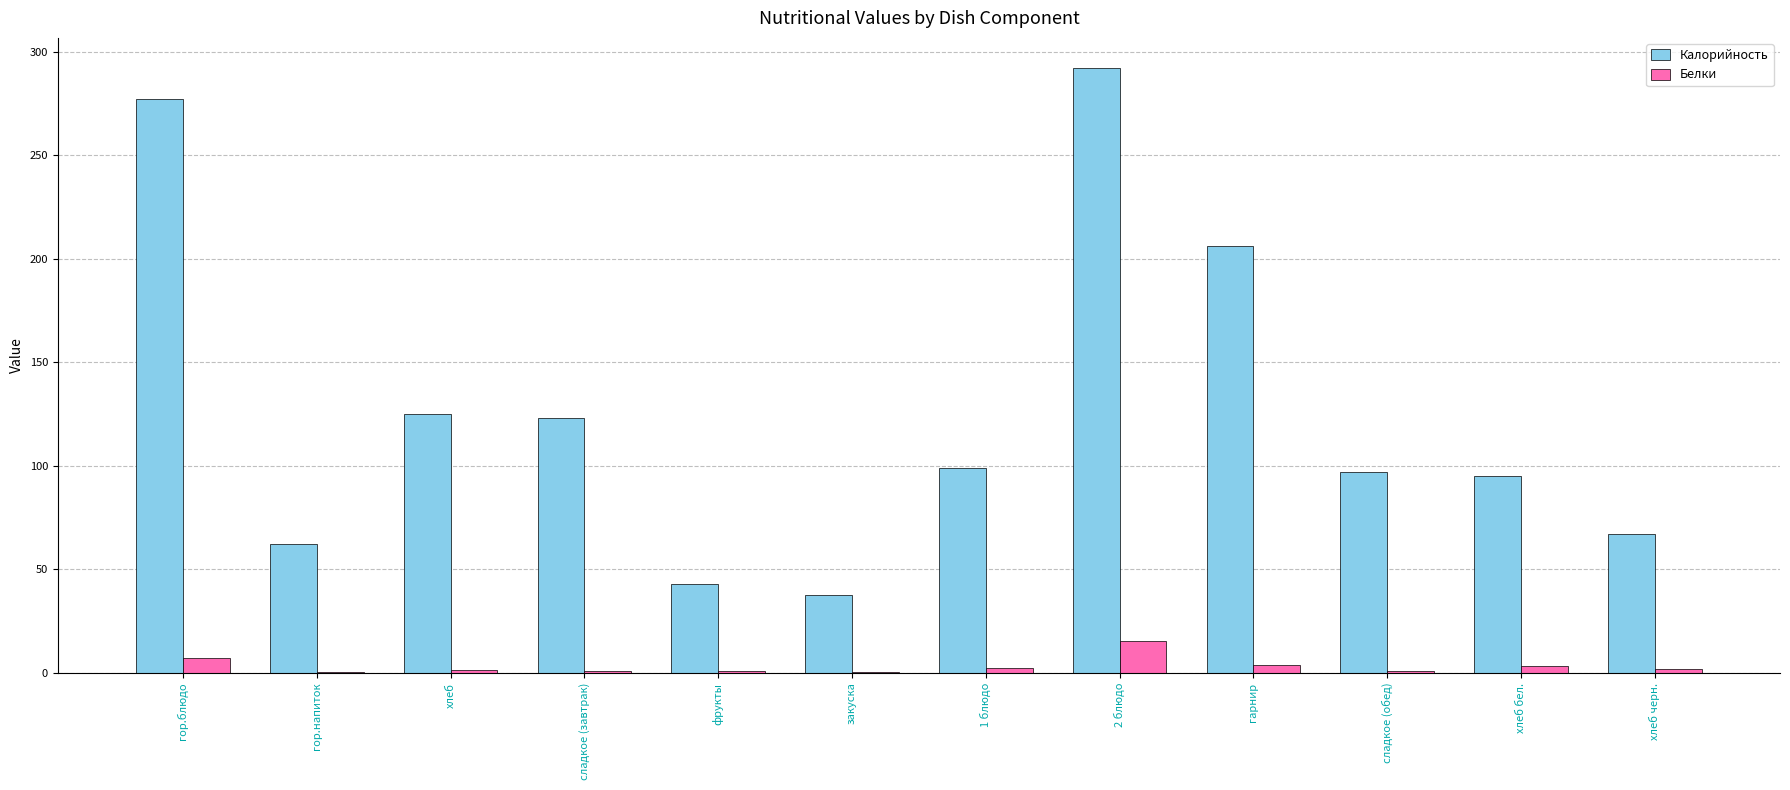

Are the bars grouped side by side (vs. stacked)?

Yes